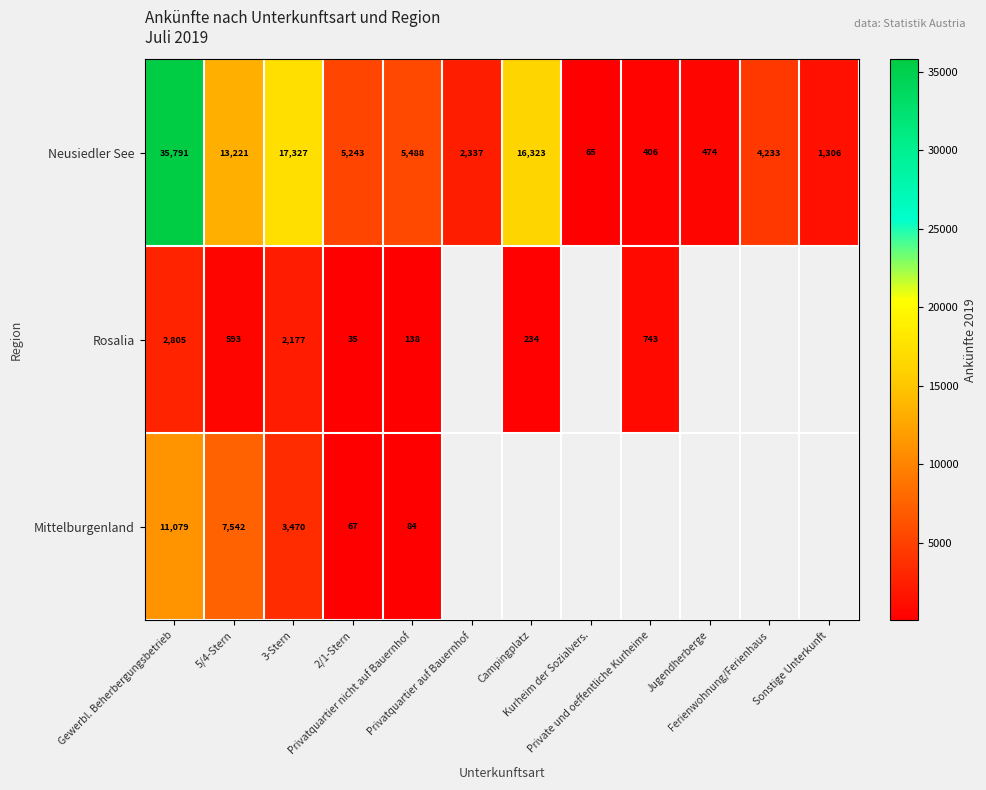

Between Campingplatz and Private und oeffentliche Kurheime, which is larger?

Campingplatz